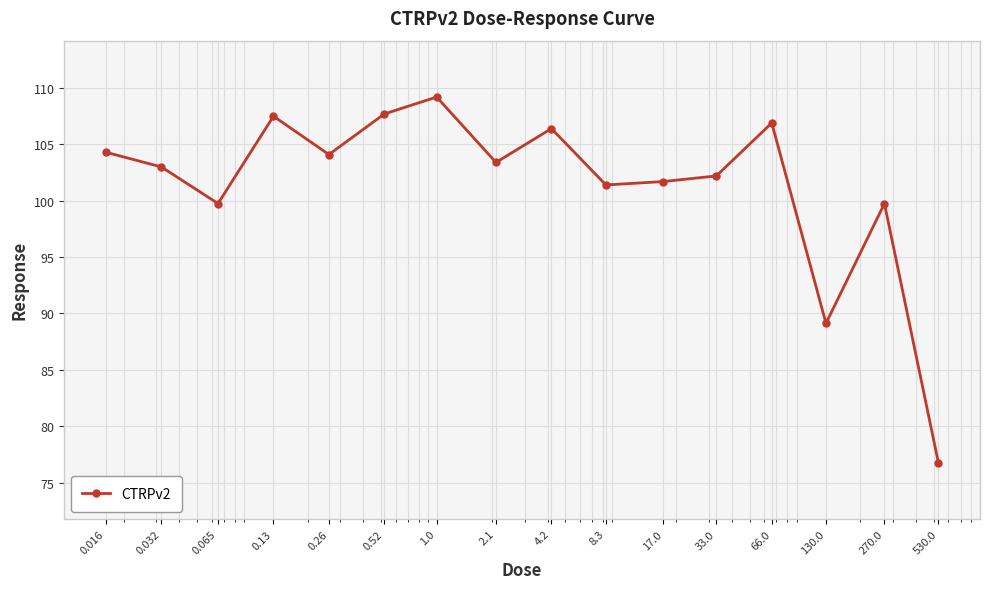

What is the minimum value shown in the chart?

76.8